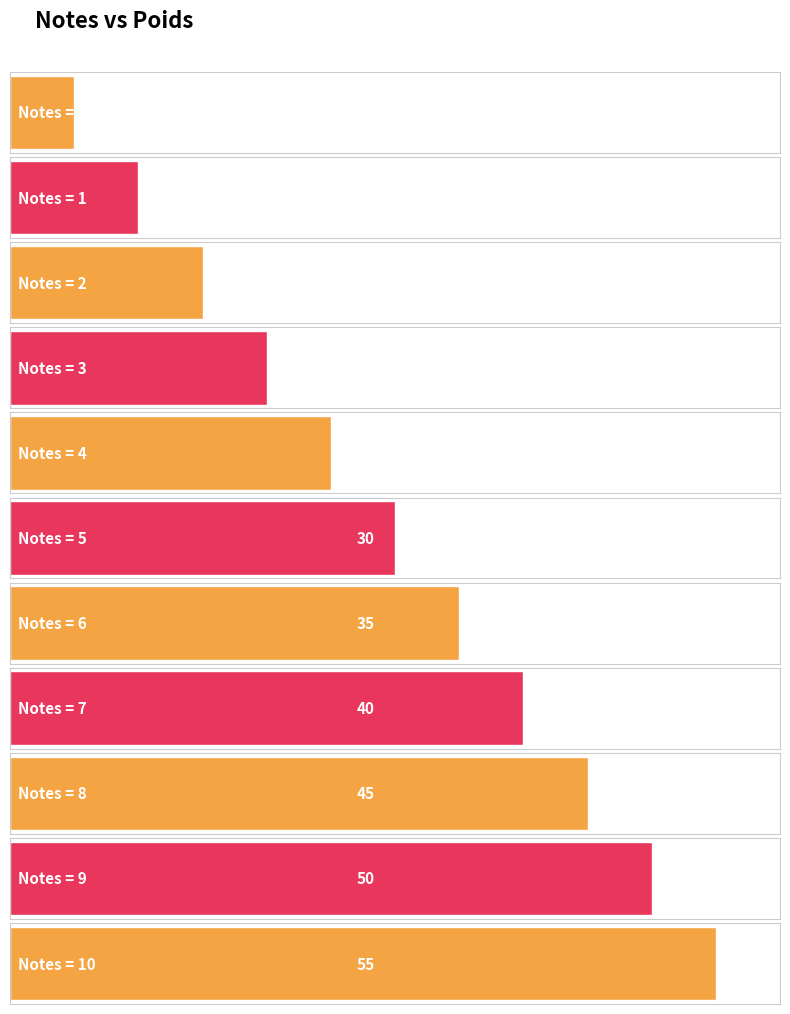

Rank the categories by value from lowest to highest.

0, 1, 2, 3, 4, 5, 6, 7, 8, 9, 10